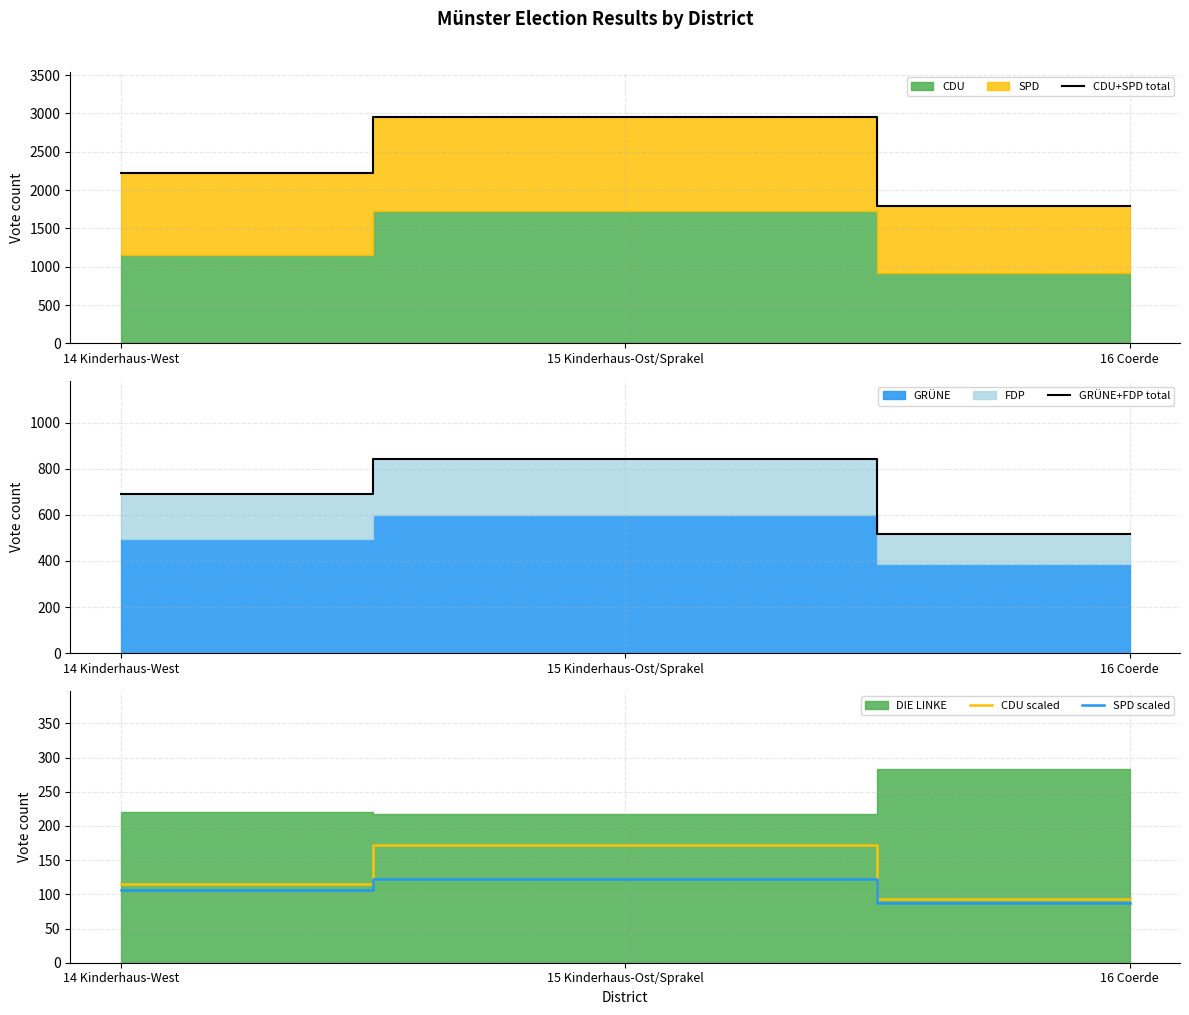

What is the minimum value for GRÜNE+FDP total?

519